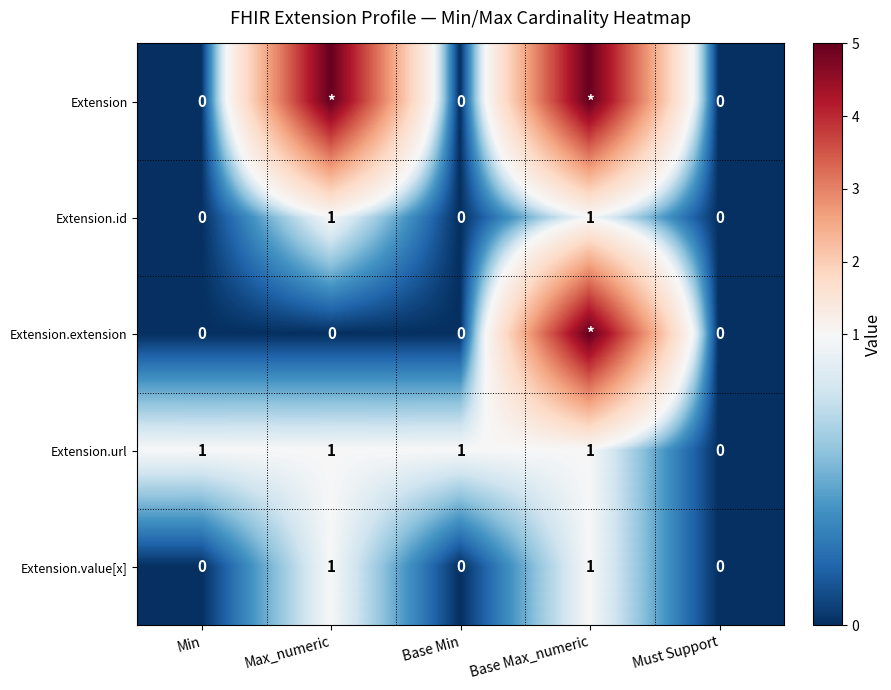

The Extension.value[x] series shows 0 at Max_numeric. True or false?

False